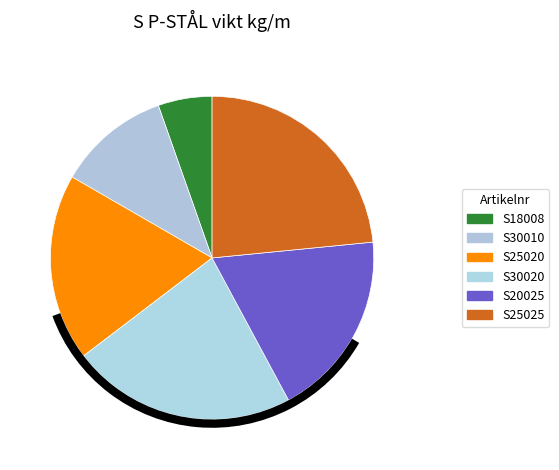

Rank the categories by value from highest to lowest.

S25025, S30020, S25020, S20025, S30010, S18008